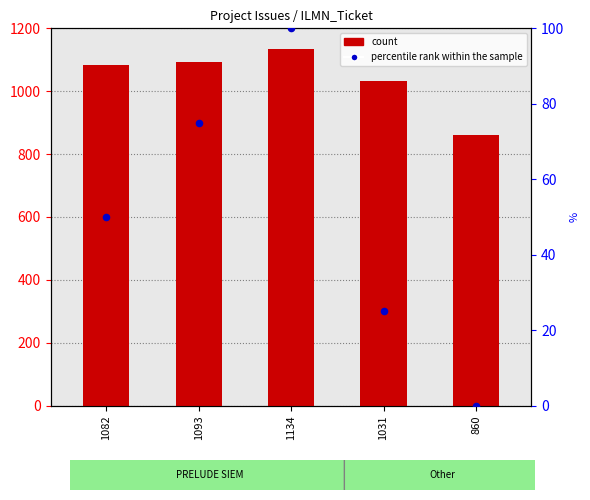

What are all the series names shown in the legend?

count, percentile rank within the sample